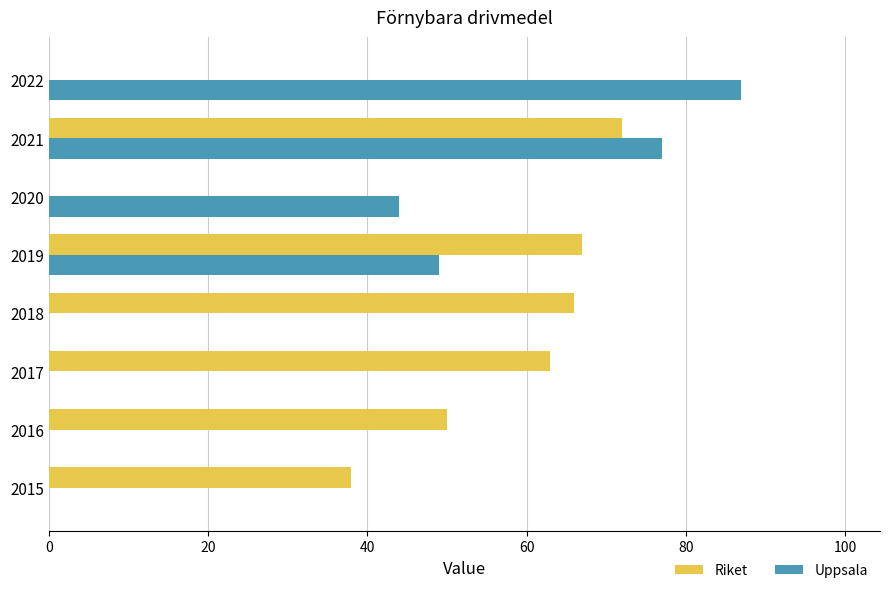

Is it true that Uppsala equals 29 at 2022?

False